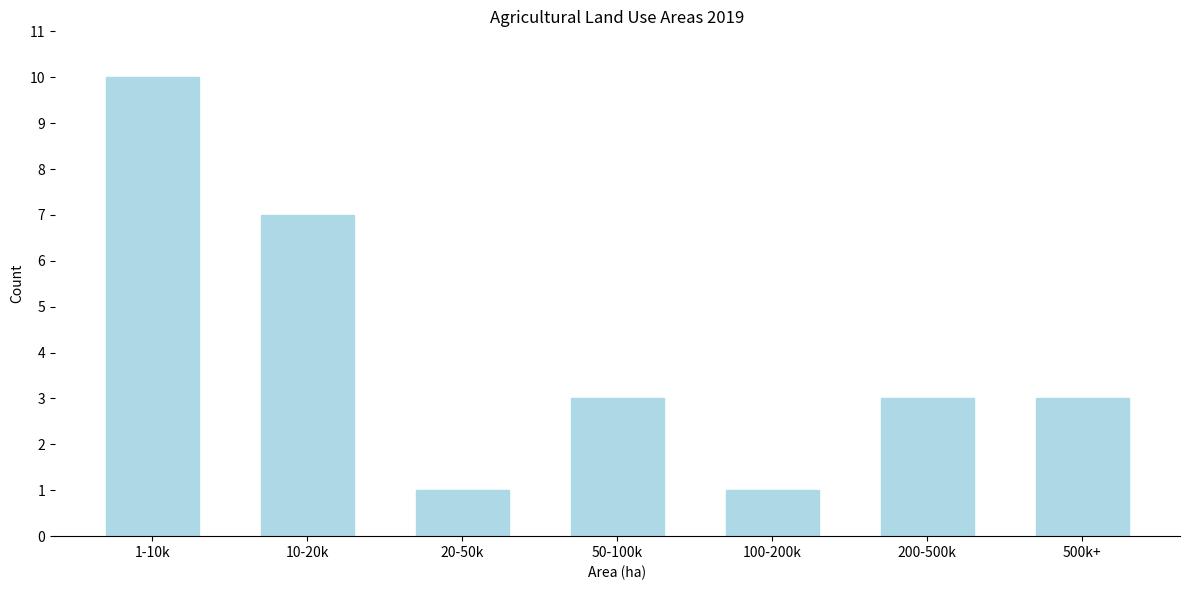

Reading right to left, what are all the values shown in this chart?

500k+=3	200-500k=3	100-200k=1	50-100k=3	20-50k=1	10-20k=7	1-10k=10